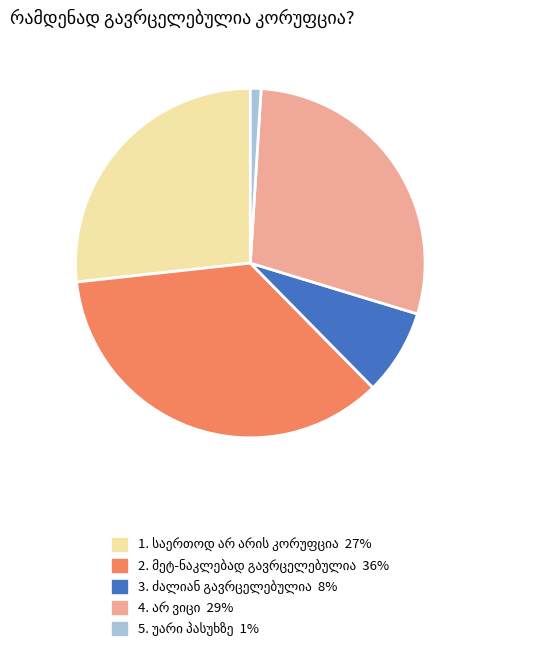

Is there a majority slice in this chart?

No